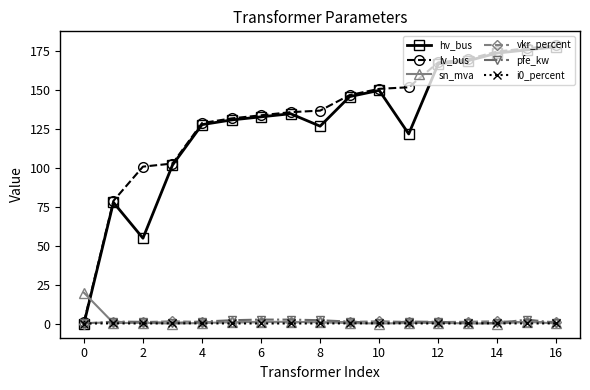

True or false: sn_mva has more than 0 points higher than both neighbors.

True